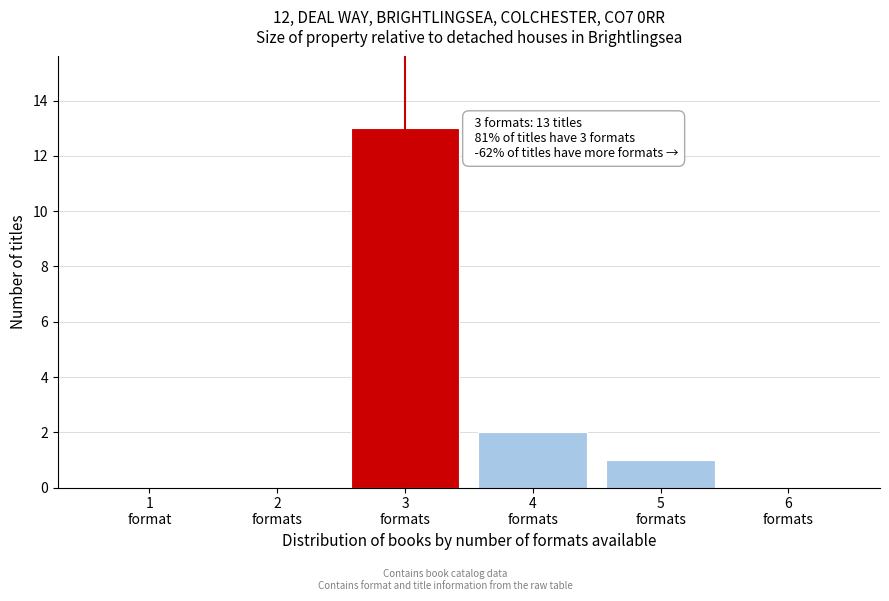

What is the sum of all values?

16